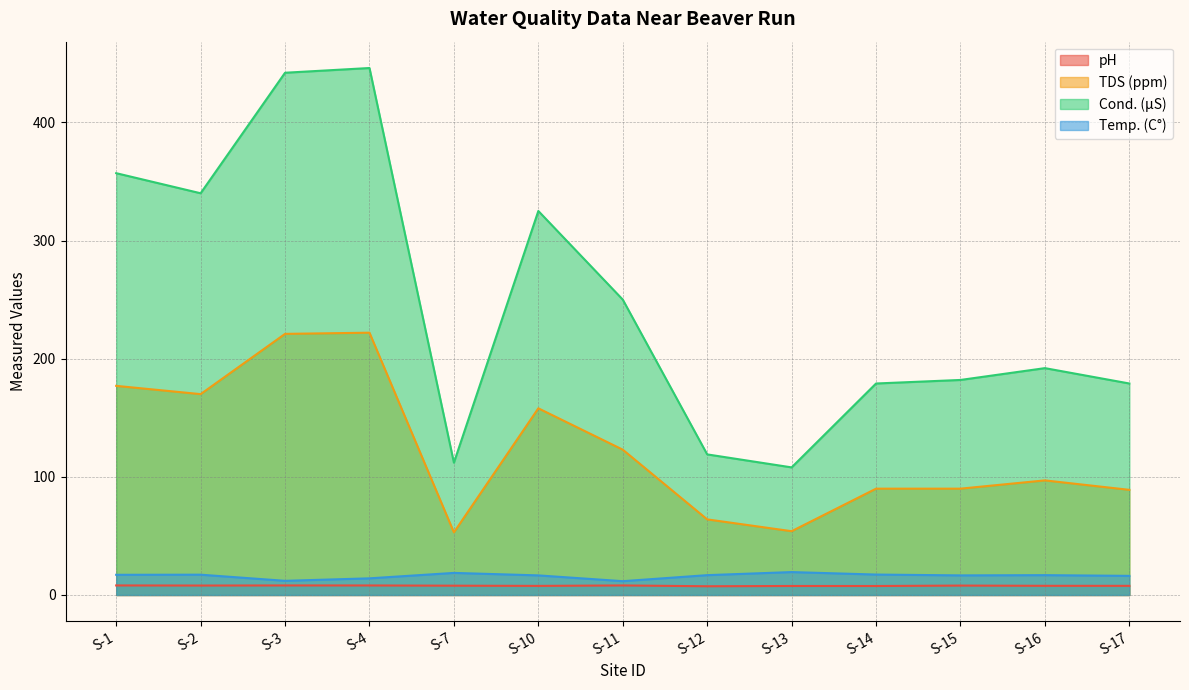

Where is pH nearest to the value 7?

S-12